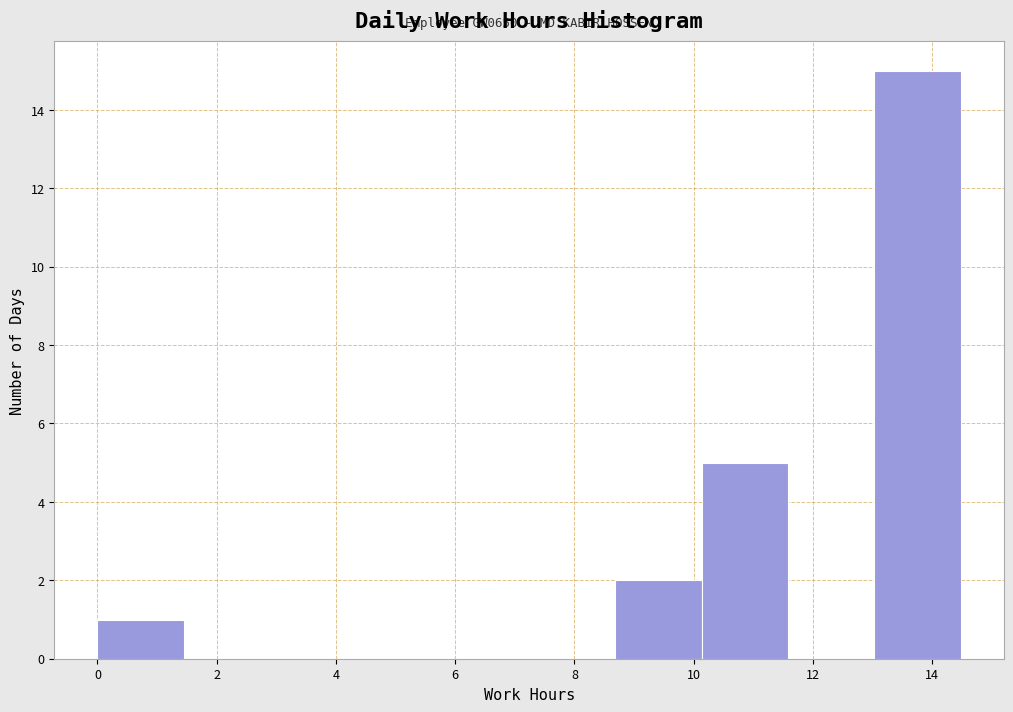

Over which range of the x-axis is the bar tallest?

13.0 to 14.4